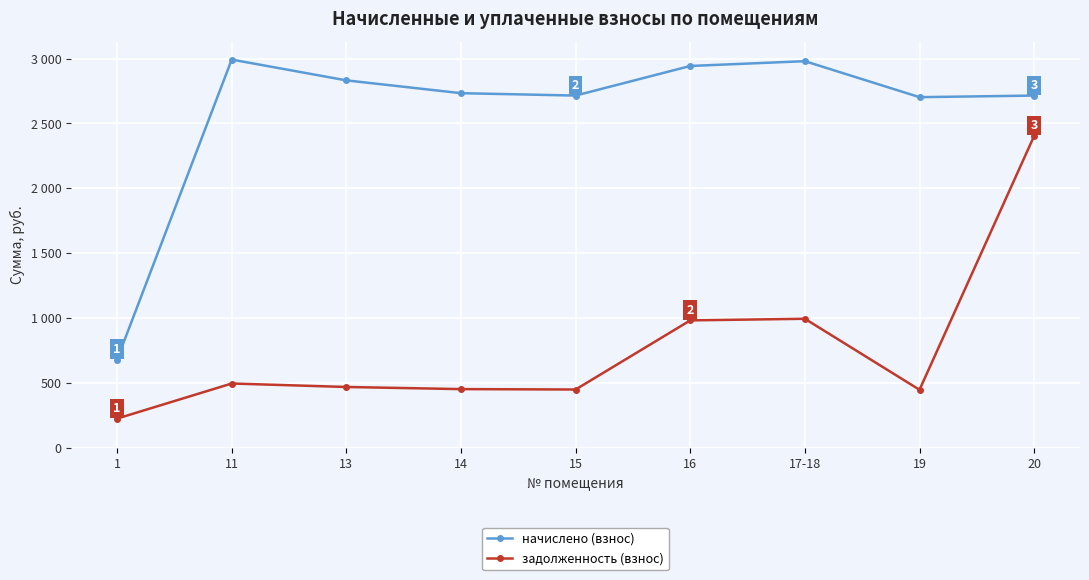

True or false: задолженность (взнос) and начислено (взнос) cross at least once.

False